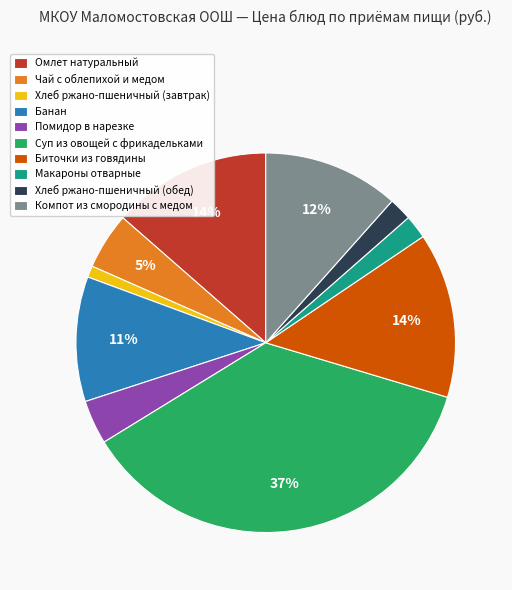

Which slice is the largest?

Суп из овощей с фрикадельками